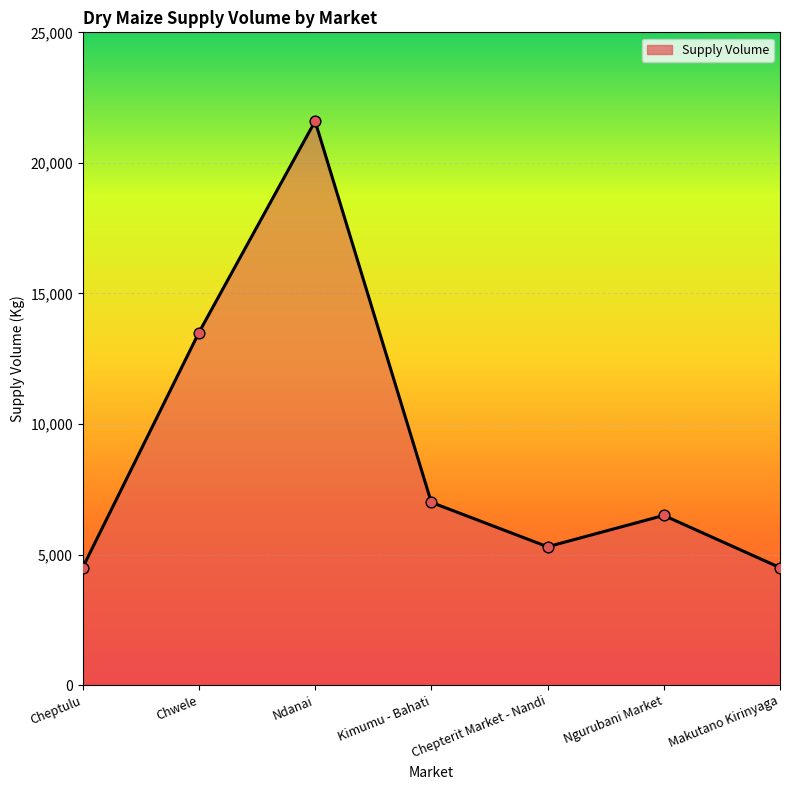

What is the ratio of the value at Chepterit Market - Nandi to the value at Makutano Kirinyaga?

1.2